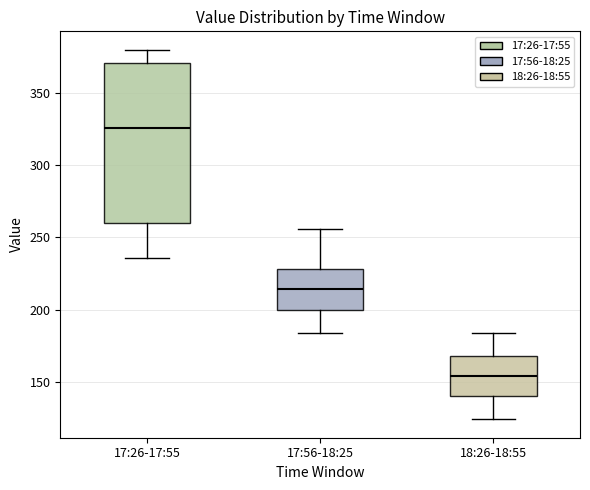

Where is the lower edge of the box for 17:26-17:55 on the y-axis? The values are not printed on the chart, so give them approximately, as read against the axis.

260